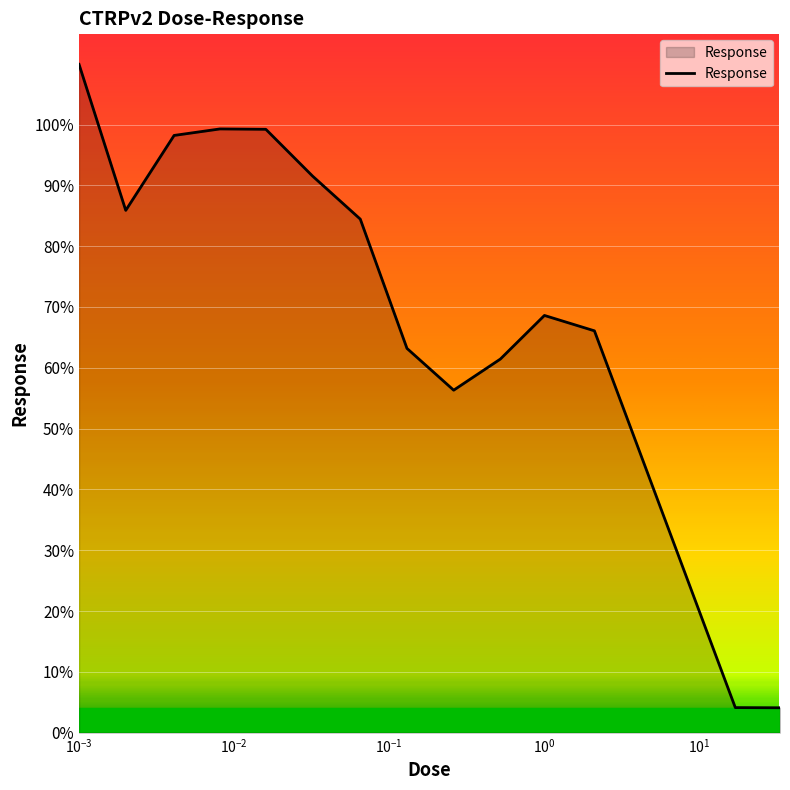

What is the greatest value displayed?

109.9